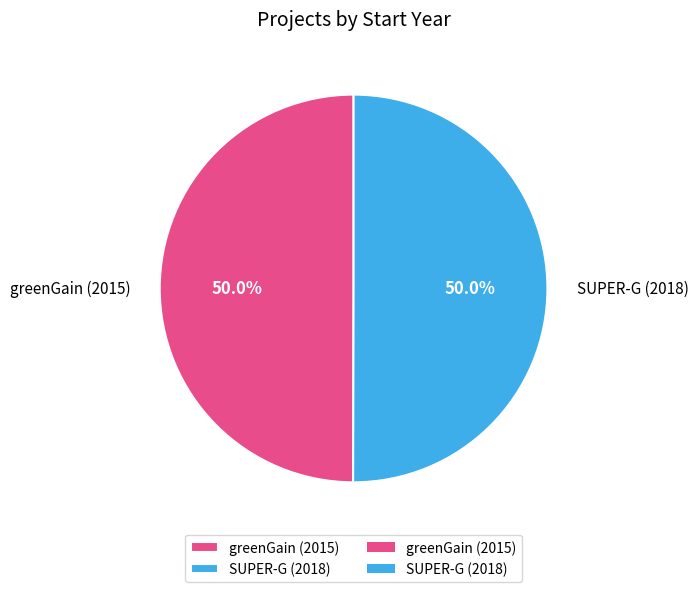

What percentage is NOT represented by greenGain (2015)?

50.0%